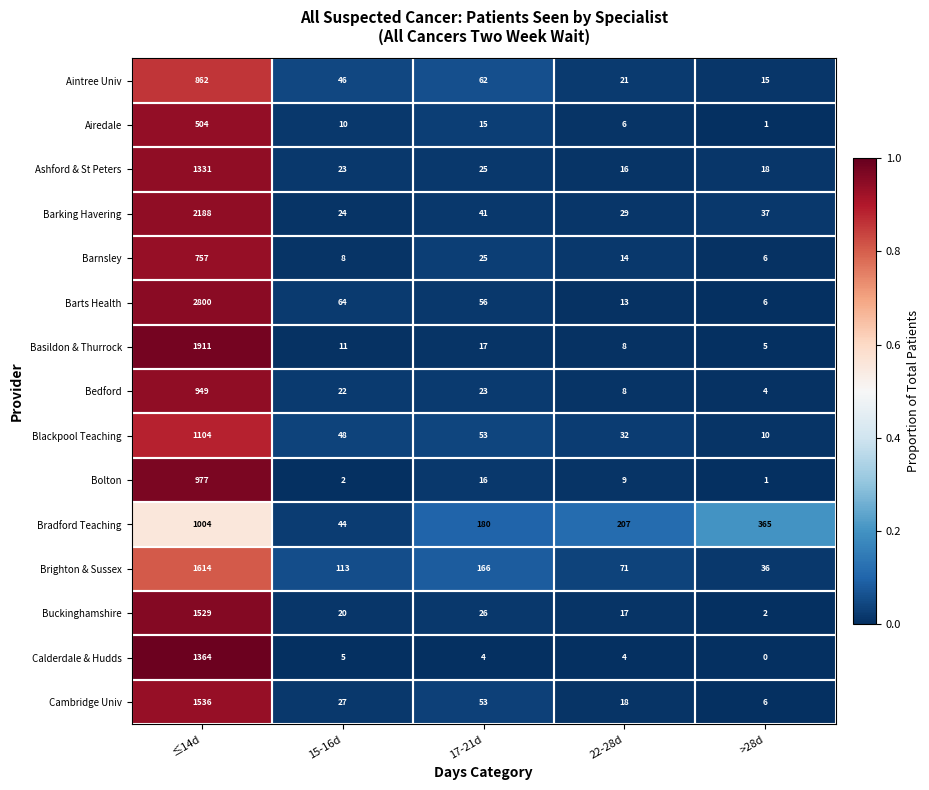

At which label does Bradford Teaching reach its minimum?

15-16d